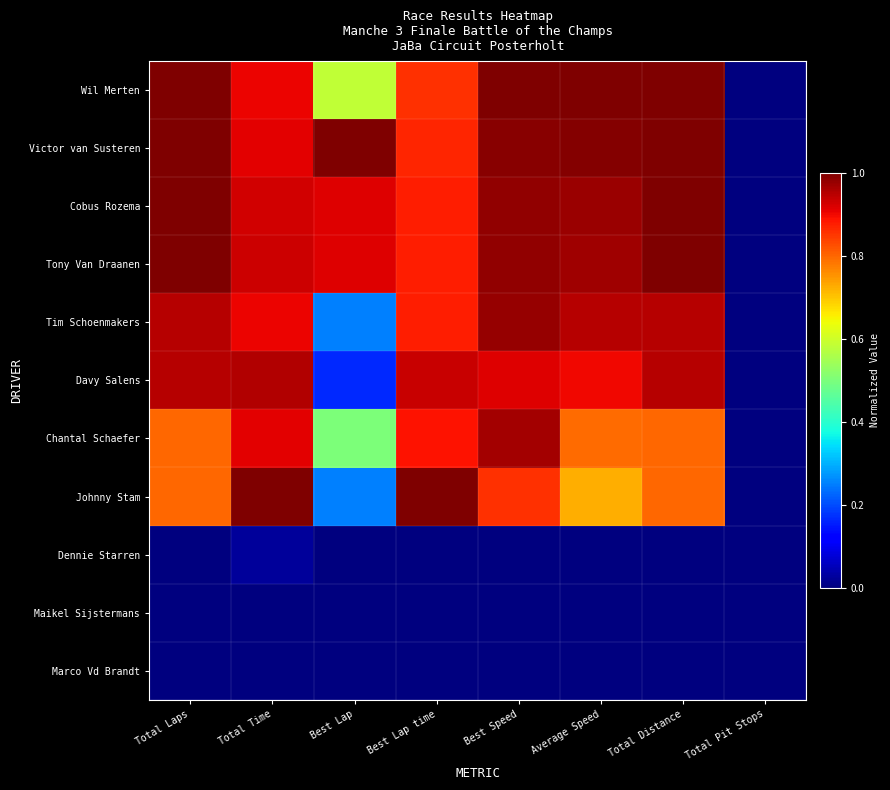

Reading left to right, extract all data points from this chart.

Wil Merten: Total Laps=1.0	Total Time=0.9	Best Lap=0.6	Best Lap time=0.9	Best Speed=1.0	Average Speed=1.0	Total Distance=1.0	Total Pit Stops=0.0
Victor van Susteren: Total Laps=1.0	Total Time=0.9	Best Lap=1.0	Best Lap time=0.9	Best Speed=1.0	Average Speed=1.0	Total Distance=1.0	Total Pit Stops=0.0
Cobus Rozema: Total Laps=1.0	Total Time=0.9	Best Lap=0.9	Best Lap time=0.9	Best Speed=1.0	Average Speed=1.0	Total Distance=1.0	Total Pit Stops=0.0
Tony Van Draanen: Total Laps=1.0	Total Time=0.9	Best Lap=0.9	Best Lap time=0.9	Best Speed=1.0	Average Speed=1.0	Total Distance=1.0	Total Pit Stops=0.0
Tim Schoenmakers: Total Laps=0.9	Total Time=0.9	Best Lap=0.2	Best Lap time=0.9	Best Speed=1.0	Average Speed=0.9	Total Distance=0.9	Total Pit Stops=0.0
Davy Salens: Total Laps=0.9	Total Time=1.0	Best Lap=0.2	Best Lap time=0.9	Best Speed=0.9	Average Speed=0.9	Total Distance=0.9	Total Pit Stops=0.0
Chantal Schaefer: Total Laps=0.8	Total Time=0.9	Best Lap=0.5	Best Lap time=0.9	Best Speed=1.0	Average Speed=0.8	Total Distance=0.8	Total Pit Stops=0.0
Johnny Stam: Total Laps=0.8	Total Time=1.0	Best Lap=0.2	Best Lap time=1.0	Best Speed=0.9	Average Speed=0.7	Total Distance=0.8	Total Pit Stops=0.0
Dennie Starren: Total Laps=0.0	Total Time=0.0	Best Lap=0.0	Best Lap time=0.0	Best Speed=0.0	Average Speed=0.0	Total Distance=0.0	Total Pit Stops=0.0
Maikel Sijstermans: Total Laps=0.0	Total Time=0.0	Best Lap=0.0	Best Lap time=0.0	Best Speed=0.0	Average Speed=0.0	Total Distance=0.0	Total Pit Stops=0.0
Marco Vd Brandt: Total Laps=0.0	Total Time=0.0	Best Lap=0.0	Best Lap time=0.0	Best Speed=0.0	Average Speed=0.0	Total Distance=0.0	Total Pit Stops=0.0